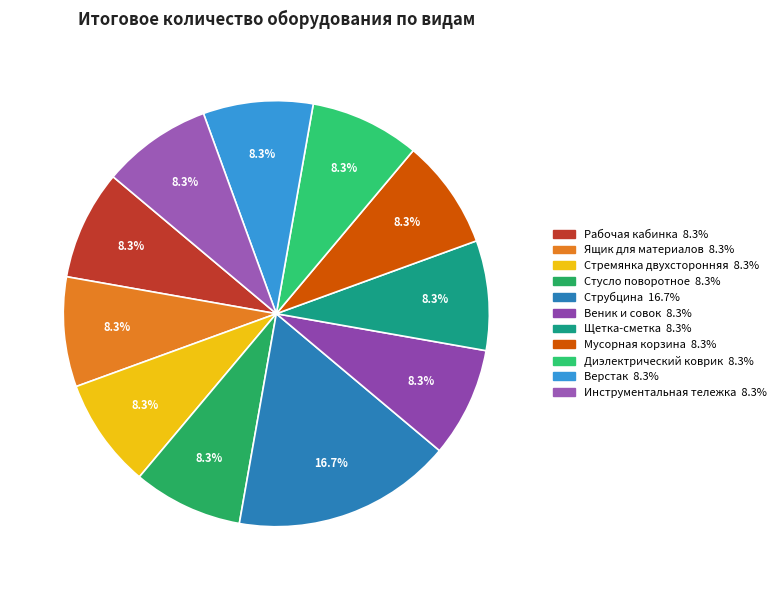

Does any single category account for the majority?

No